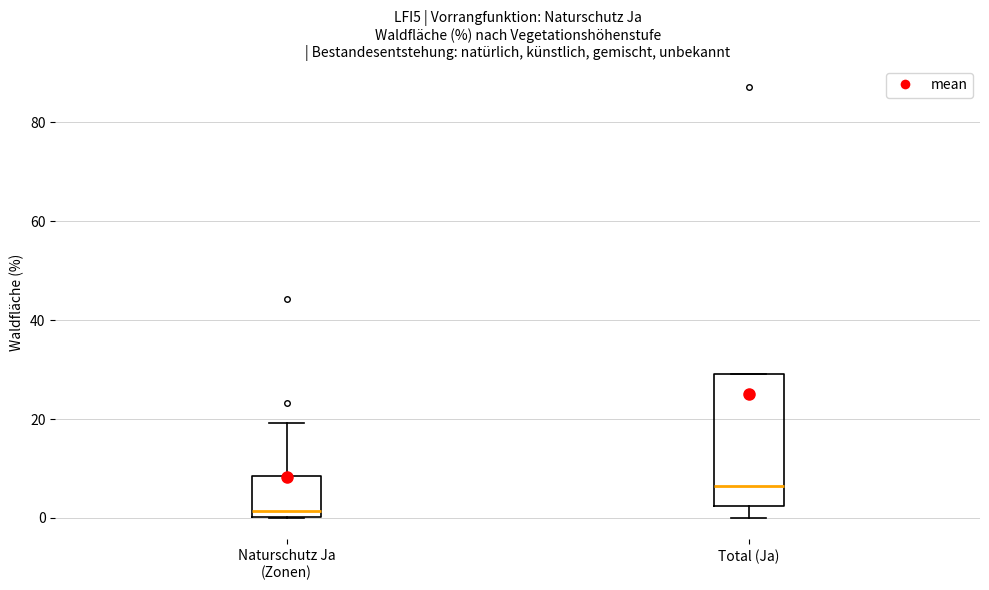

Where is the upper edge of the box for Total (Ja) on the y-axis? The values are not printed on the chart, so give them approximately, as read against the axis.

30